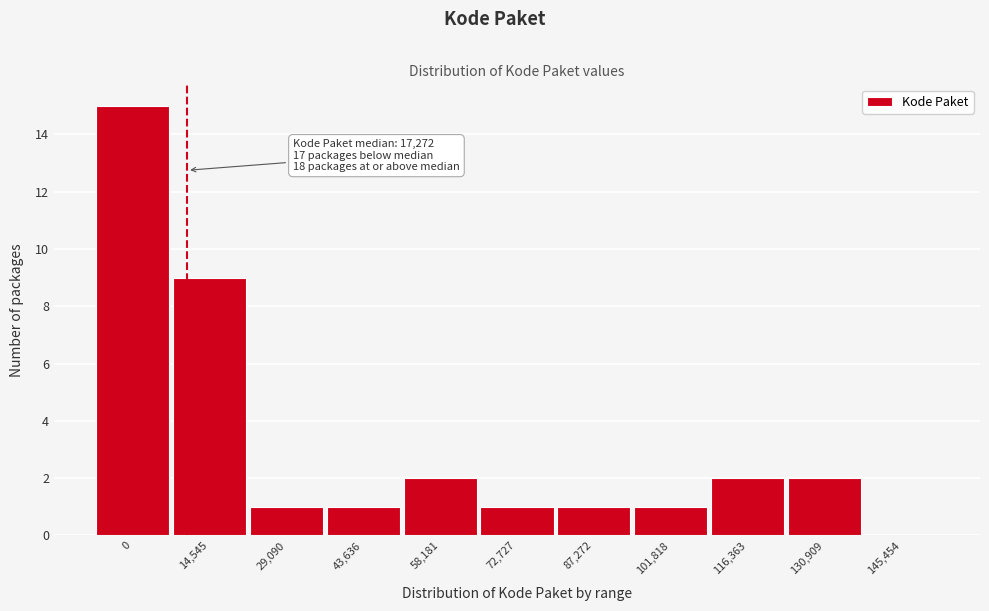

Reading left to right, what are all the values shown in this chart?

0=15	14,545=9	29,090=1	43,636=1	58,181=2	72,727=1	87,272=1	101,818=1	116,363=2	130,909=2	145,454=0